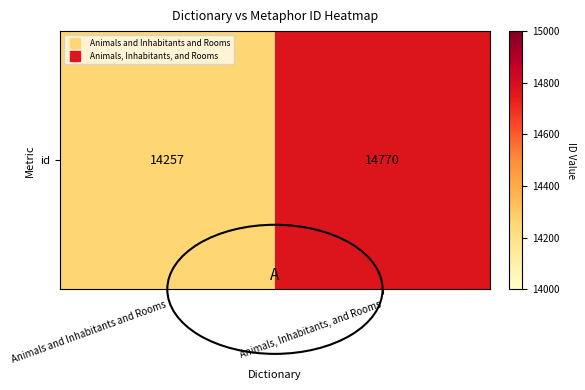

What is the approximate value at Animals, Inhabitants, and Rooms, to the nearest 10?

14770